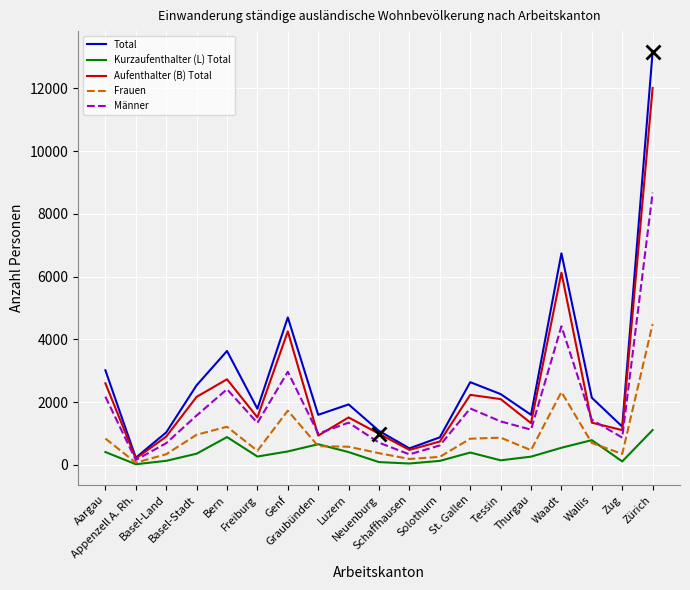

List the series in order of their overall mean, lowest first.

Kurzaufenthalter (L) Total, Frauen, Männer, Aufenthalter (B) Total, Total